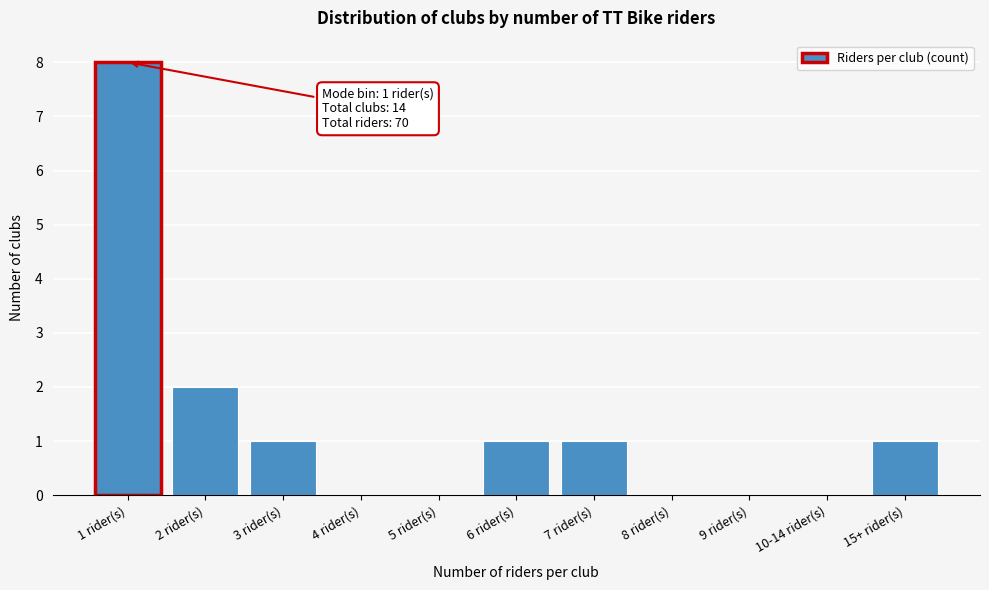

Reading left to right, list all the values displayed in this chart.

1 rider(s)=8	2 rider(s)=2	3 rider(s)=1	4 rider(s)=0	5 rider(s)=0	6 rider(s)=1	7 rider(s)=1	8 rider(s)=0	9 rider(s)=0	10-14 rider(s)=0	15+ rider(s)=1